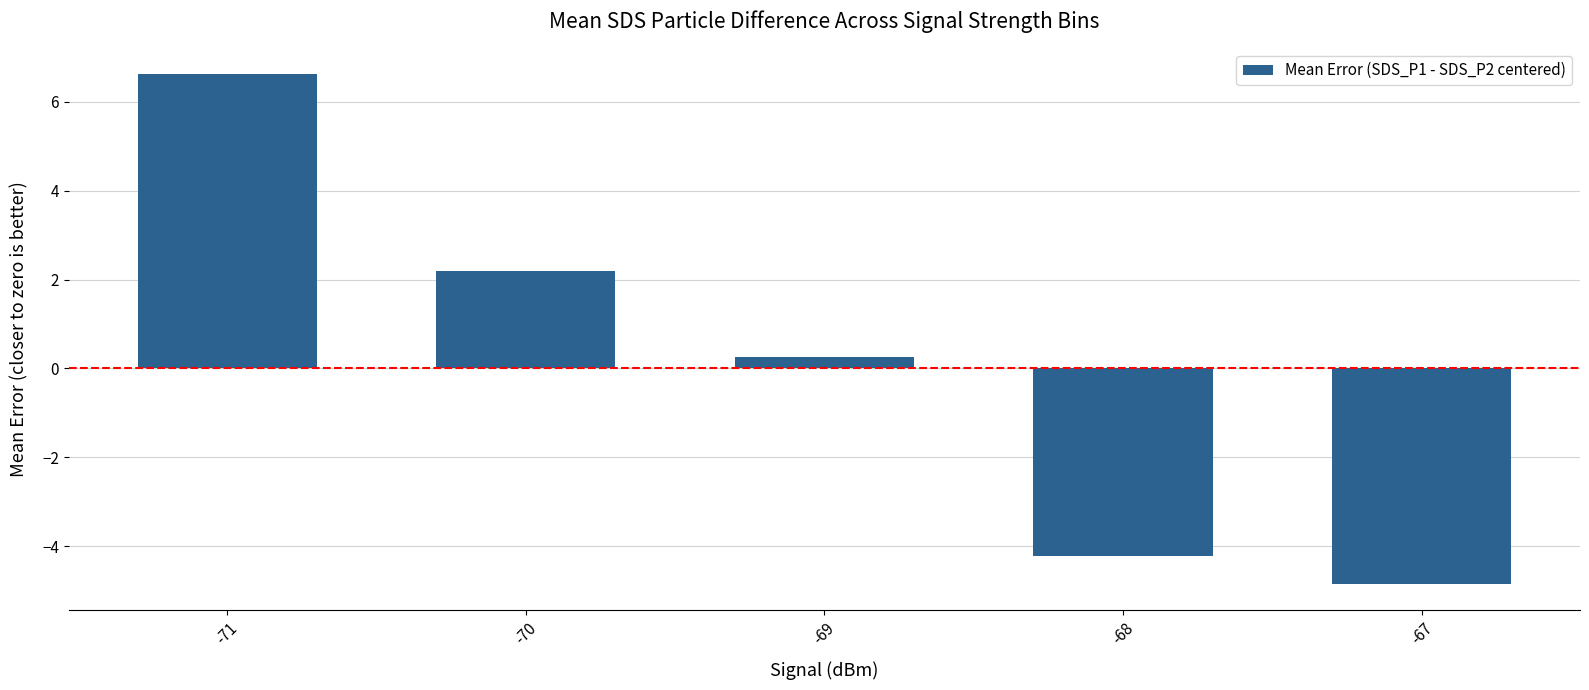

What is the greatest value displayed?

6.6